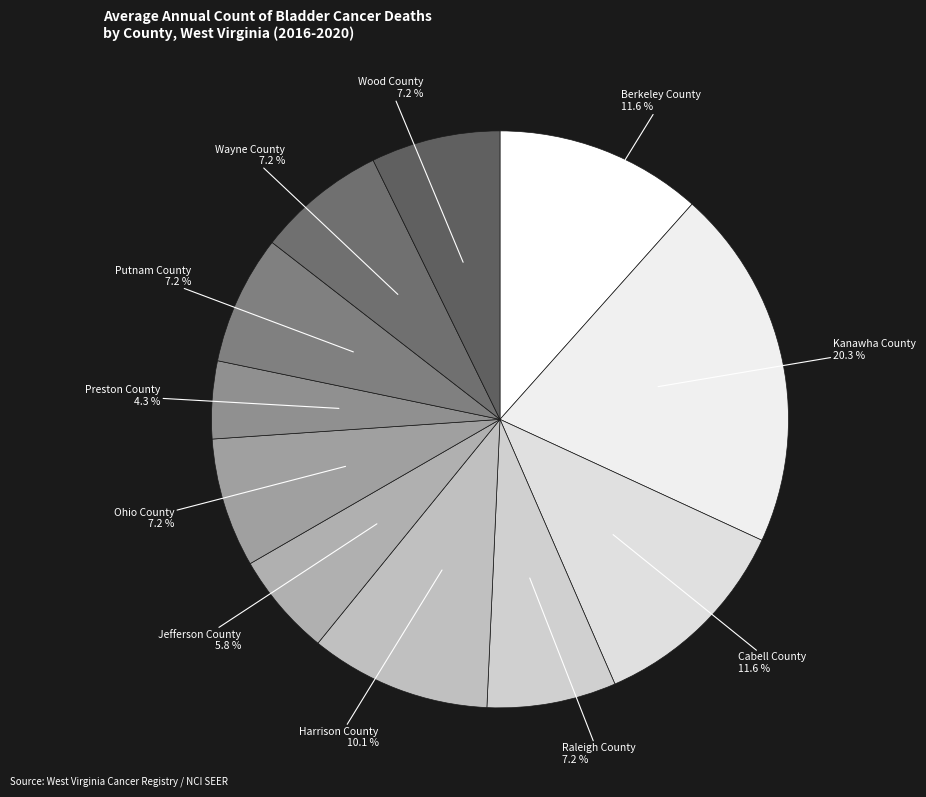

To the nearest percent, what portion does Putnam County represent?

7%